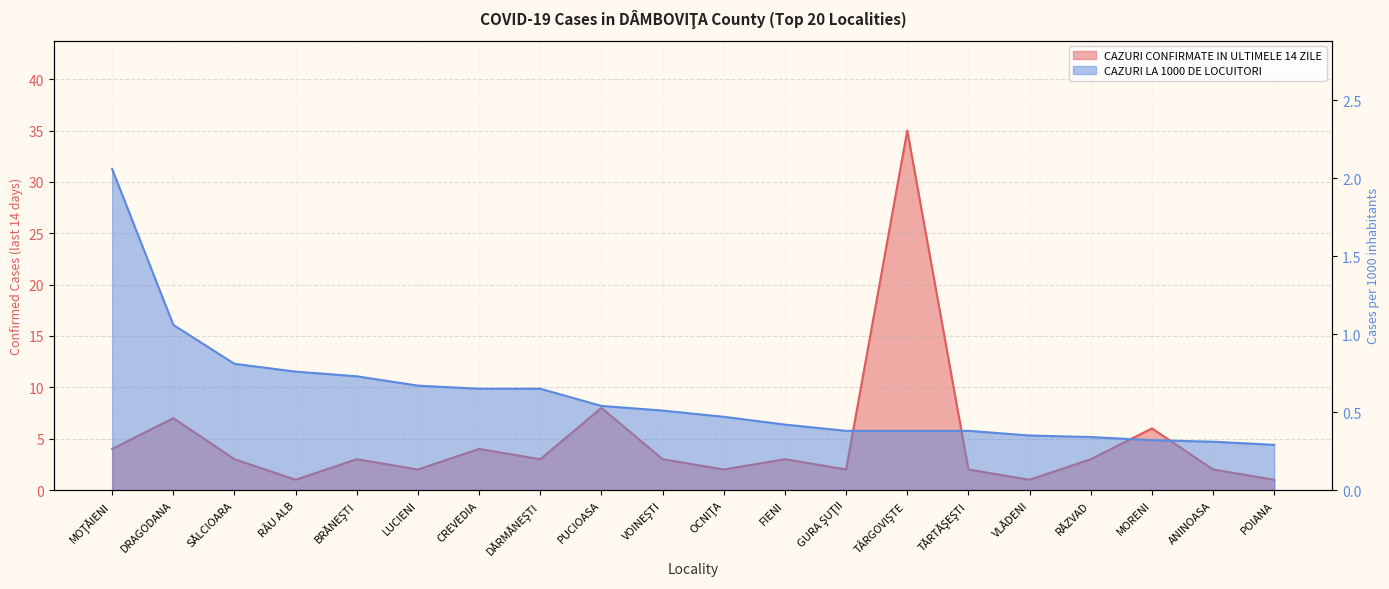

Reading right to left, list all the values displayed in this chart.

CAZURI CONFIRMATE IN ULTIMELE 14 ZILE: 1.0	2.0	6.0	3.0	1.0	2.0	35.0	2.0	3.0	2.0	3.0	8.0	3.0	4.0	2.0	3.0	1.0	3.0	7.0	4.0
CAZURI LA 1000 DE LOCUITORI: 0.3	0.3	0.3	0.3	0.3	0.4	0.4	0.4	0.4	0.5	0.5	0.5	0.7	0.7	0.7	0.7	0.8	0.8	1.1	2.1